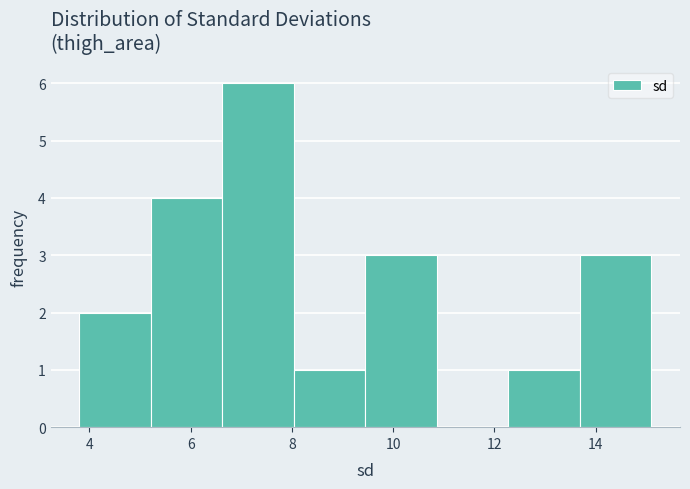

Reading left to right, transcribe this chart: for each bar, give the range it covers on the x-axis and its height. Neither the bar edges nor the heights are printed on the chart, so give them approximately, as read against the axes.

3.8 to 5.2: 2
5.2 to 6.6: 4
6.6 to 8.0: 6
8.0 to 9.4: 1
9.4 to 10.8: 3
10.8 to 12.2: 0
12.2 to 13.6: 1
13.6 to 15.2: 3